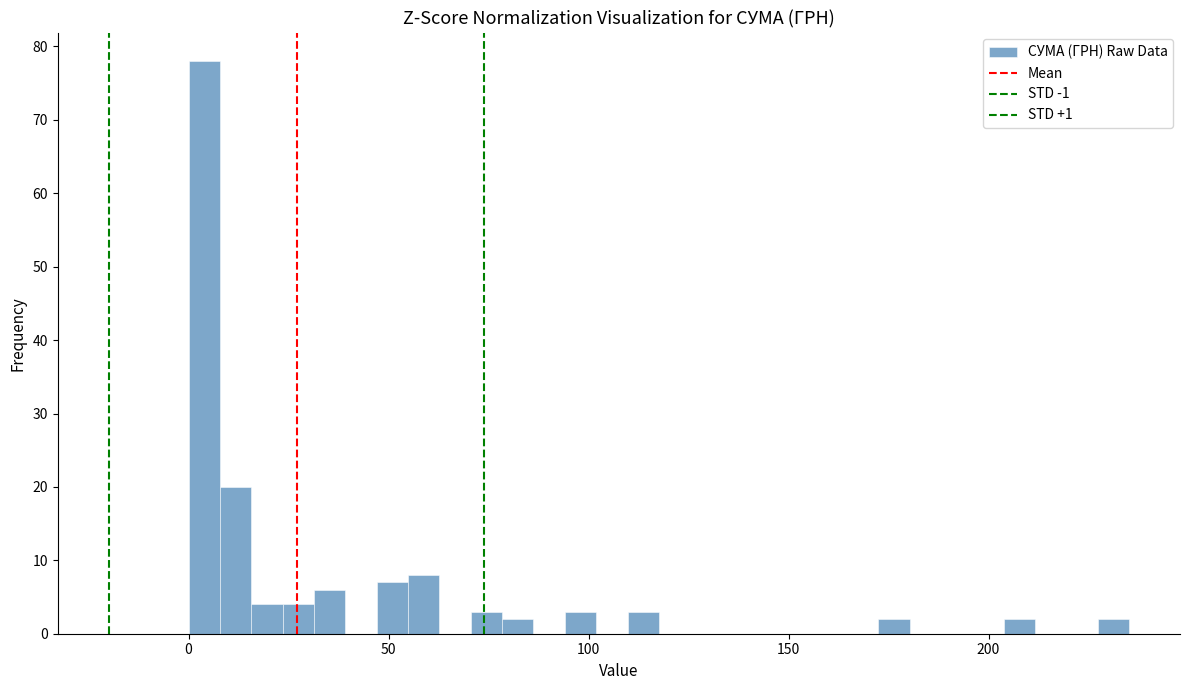

Read against the x-axis, roughly where is the centre of the tallest bar?

5